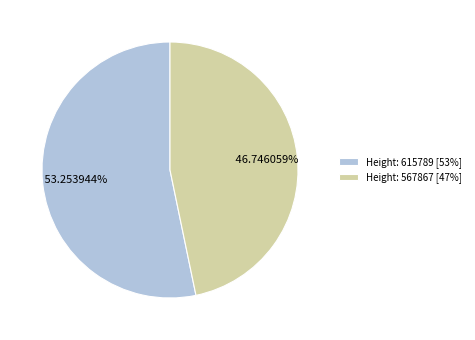

Combined, do Height: 615789 [53%] and Height: 567867 [47%] account for over 50%?

Yes